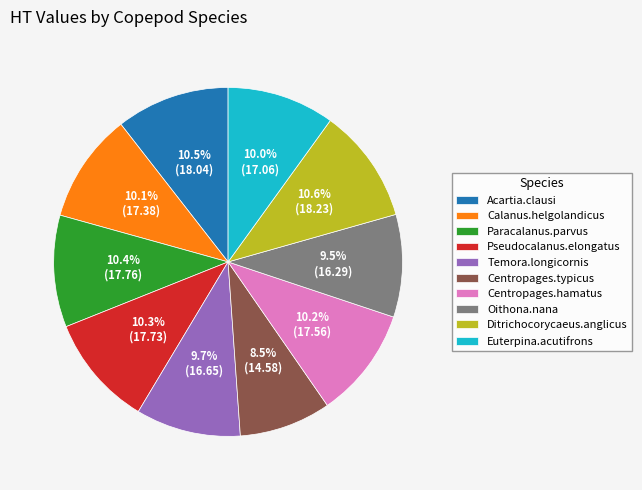

To the nearest percent, what is the average slice percentage?

10%